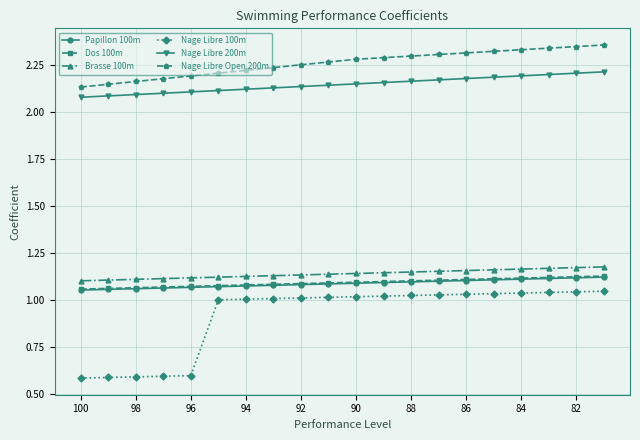

What are all the series names shown in the legend?

Papillon 100m, Dos 100m, Brasse 100m, Nage Libre 100m, Nage Libre 200m, Nage Libre Open 200m